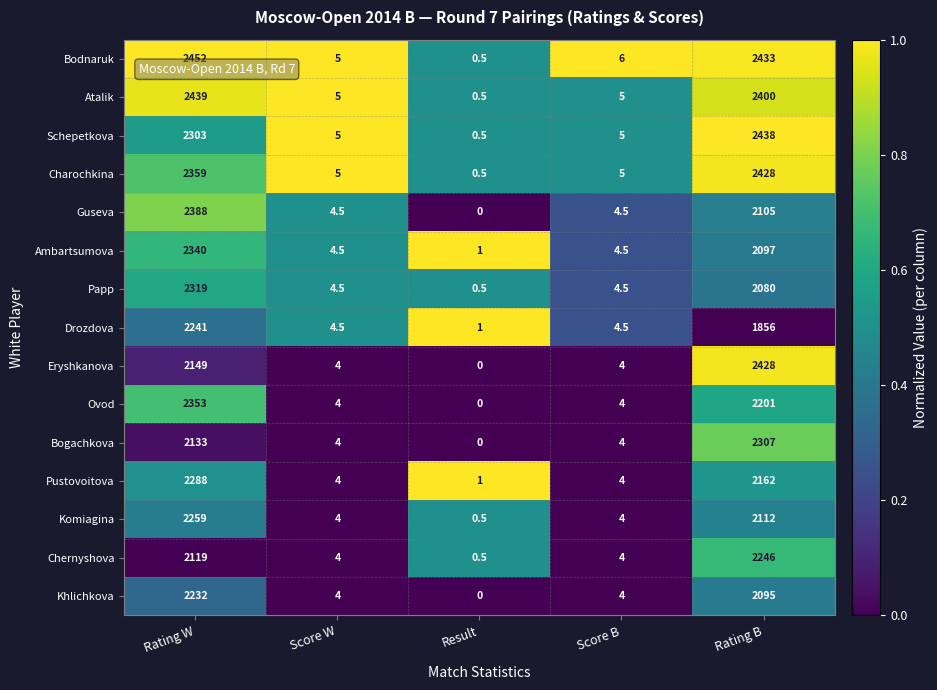

Which series has the largest total across all categories?

Bodnaruk